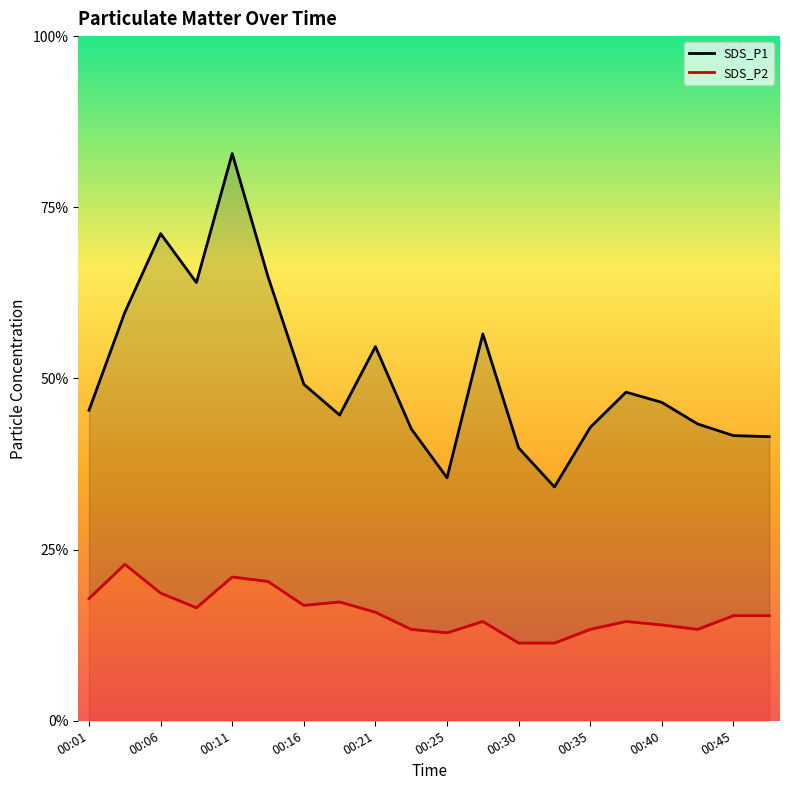

What is the value of the SDS_P2 point at the 11th from the left?

2.6